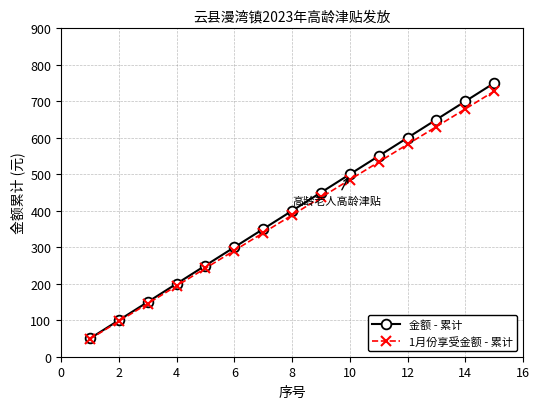

What is the smallest value displayed?

48.5